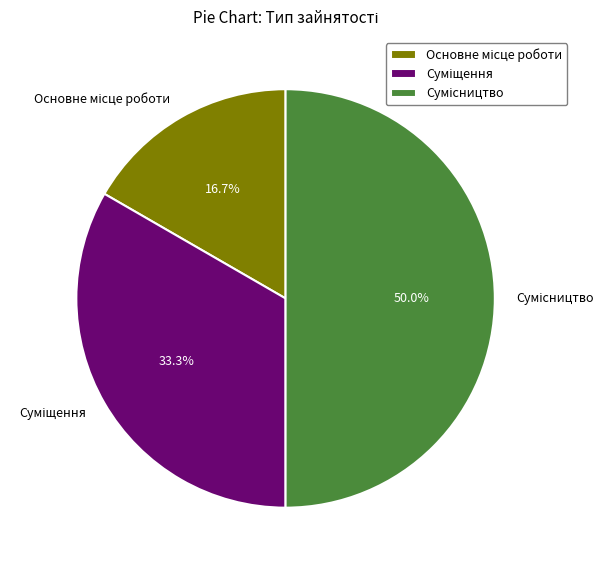

What percentage do Суміщення and Основне місце роботи together represent?

50.0%